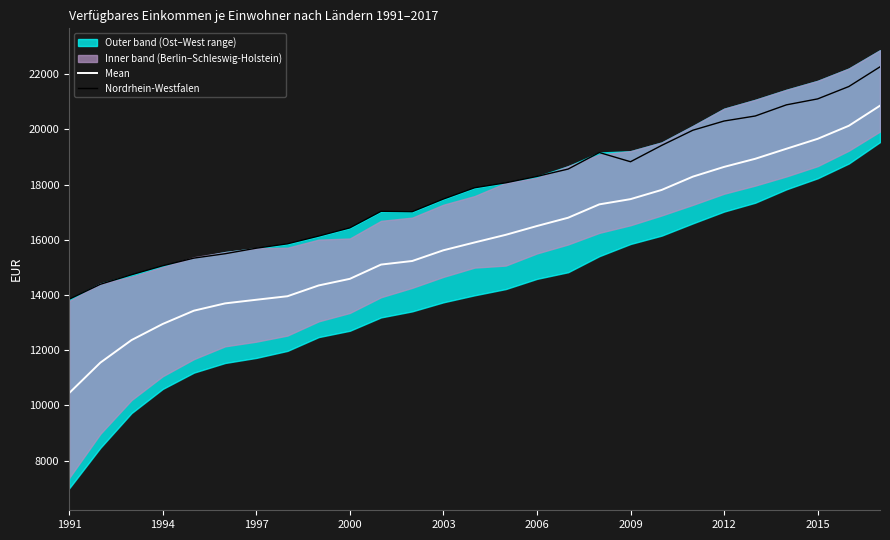

How many values in the Mean series exceed 15904?

13